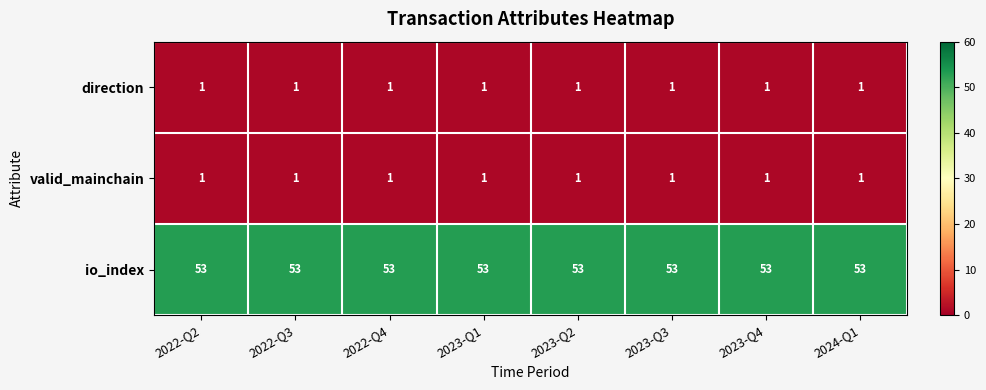

How many categories are shown in the chart?

8